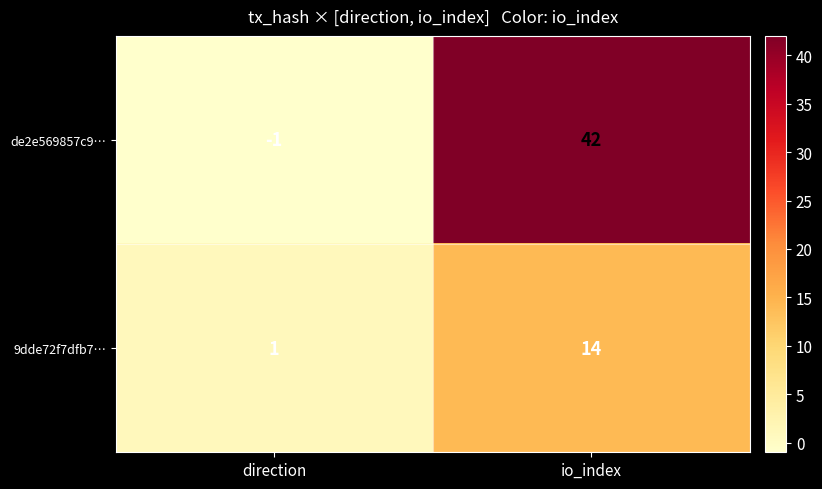

True or false: de2e569857c9… has a value of 62 at io_index.

False